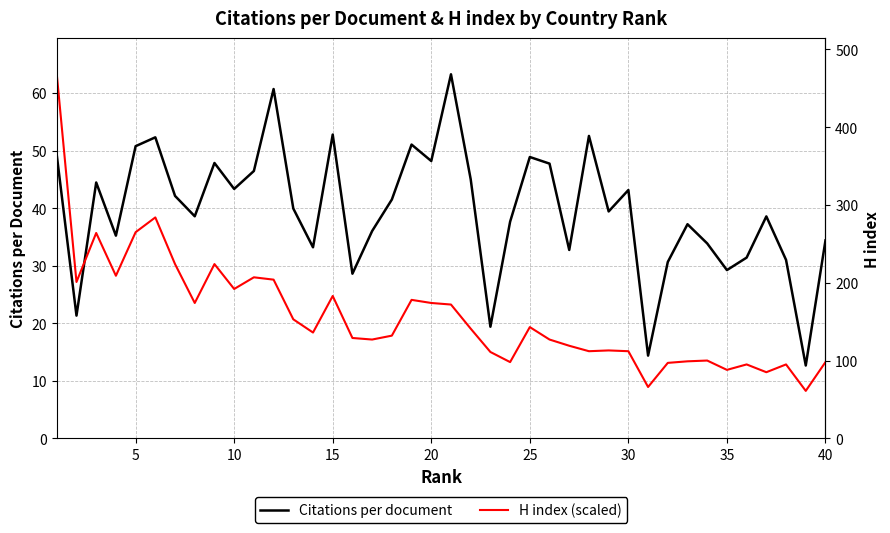

Which series has the widest spread of values?

H index (scaled)